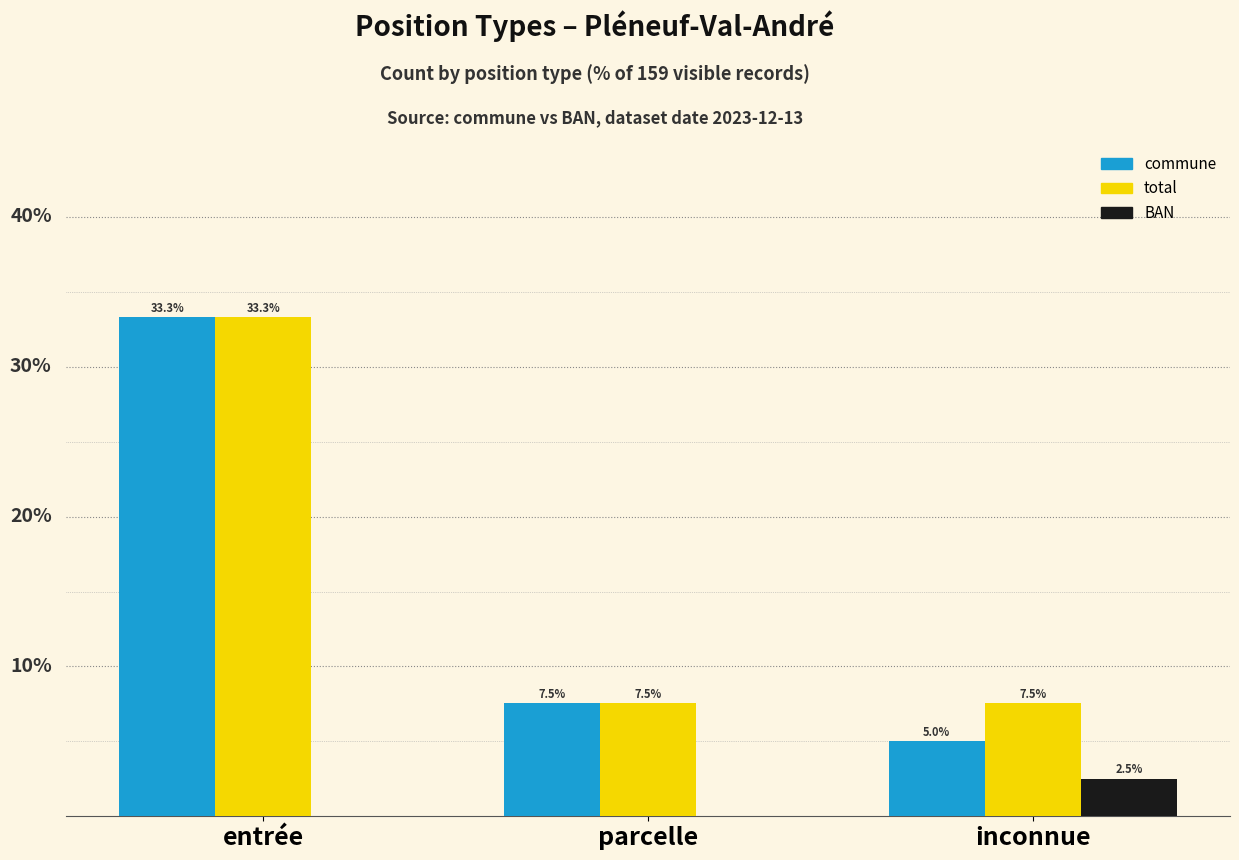

Where is commune nearest to the value 19?

parcelle